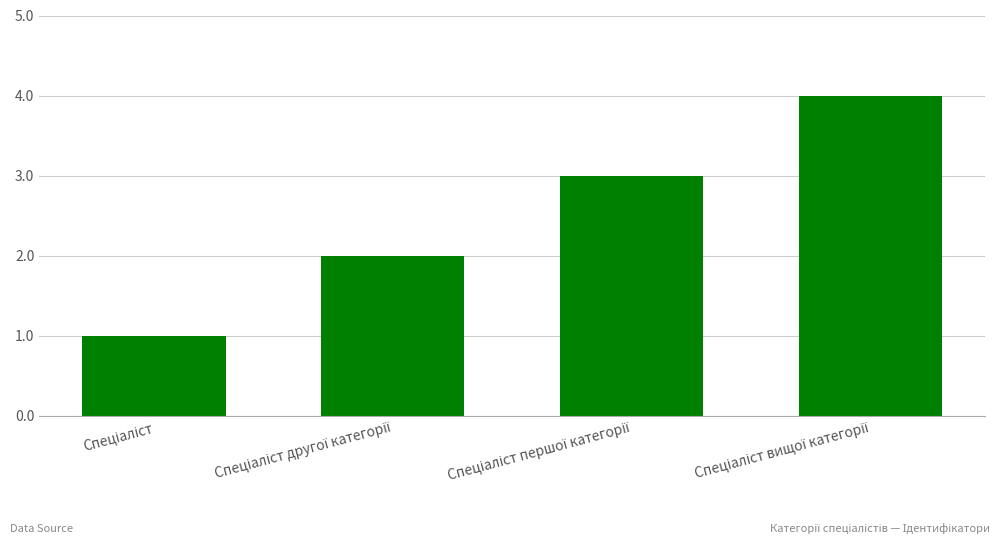

What is the greatest value displayed?

4